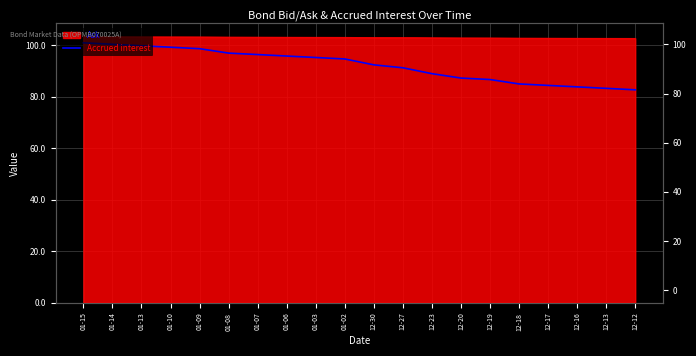

What is the label of the 16th point from the left?

12-18